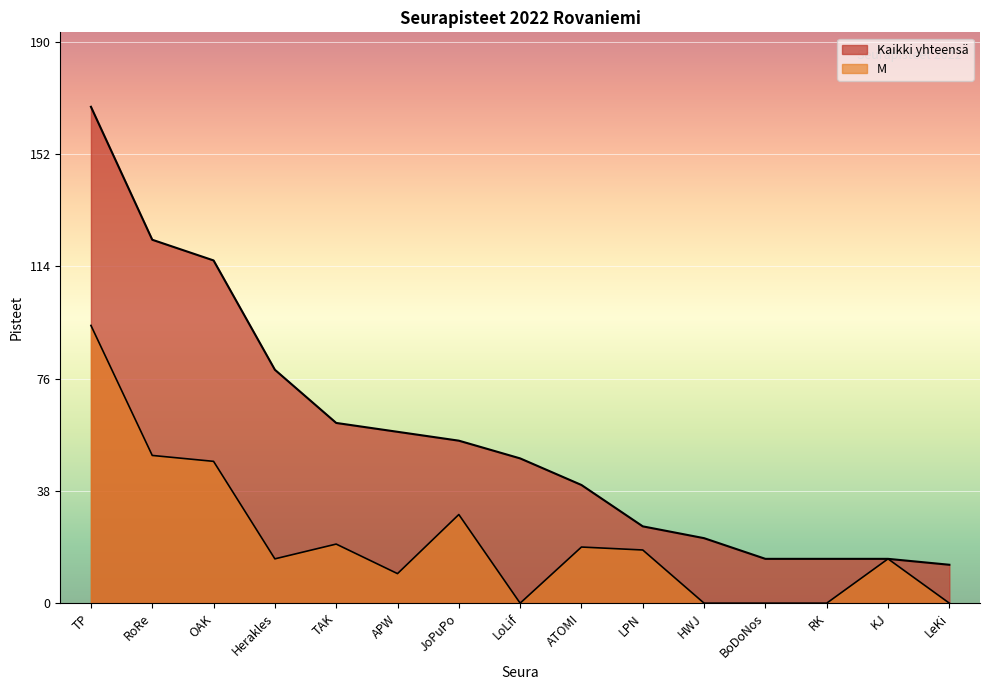

Where is the first local maximum for M?

TAK